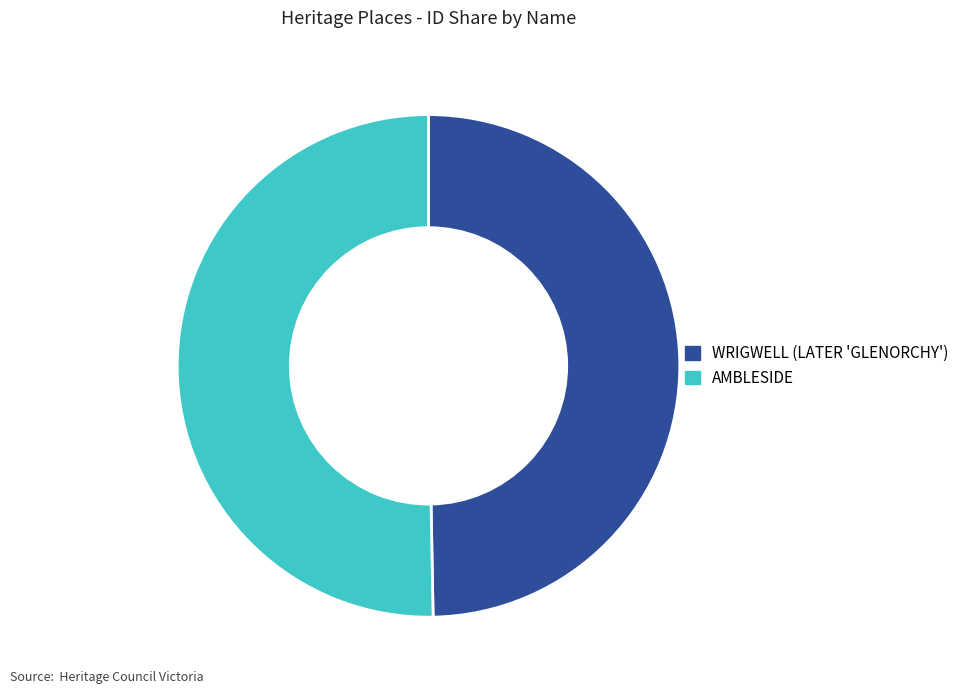

Count the number of slices in the pie.

2